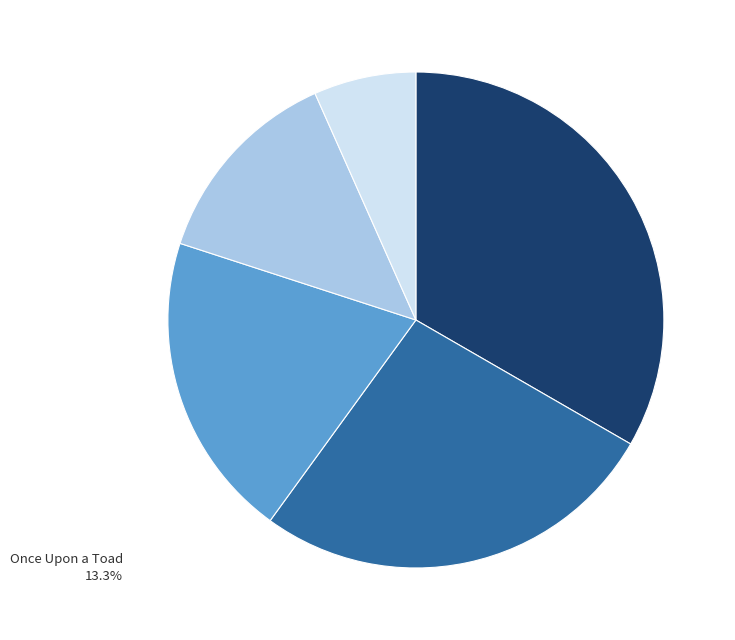

Is there any slice that represents more than half of the pie?

No